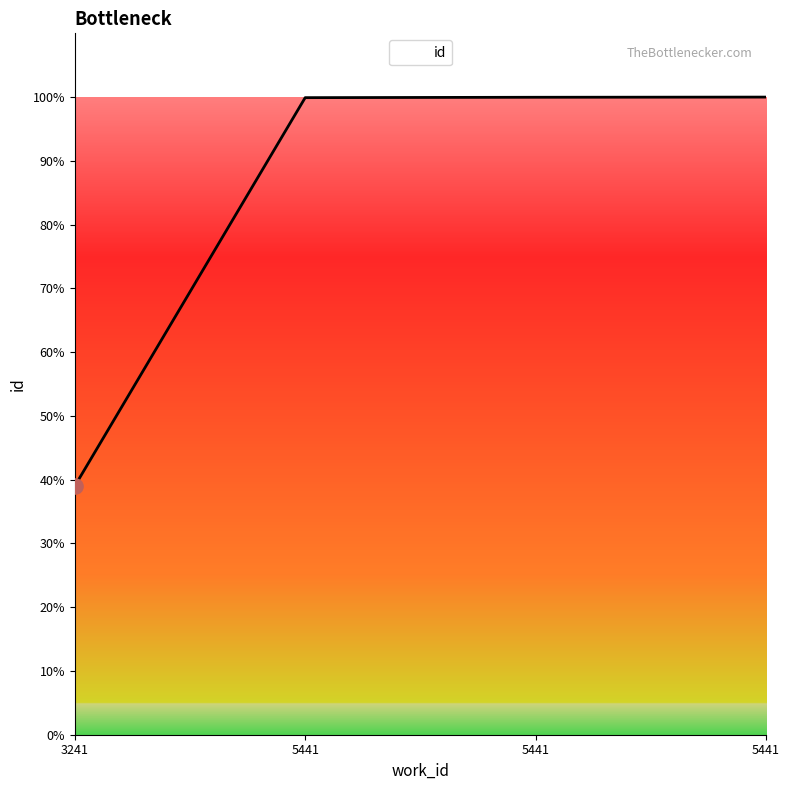

Is this an area chart (filled region under the line)?

Yes